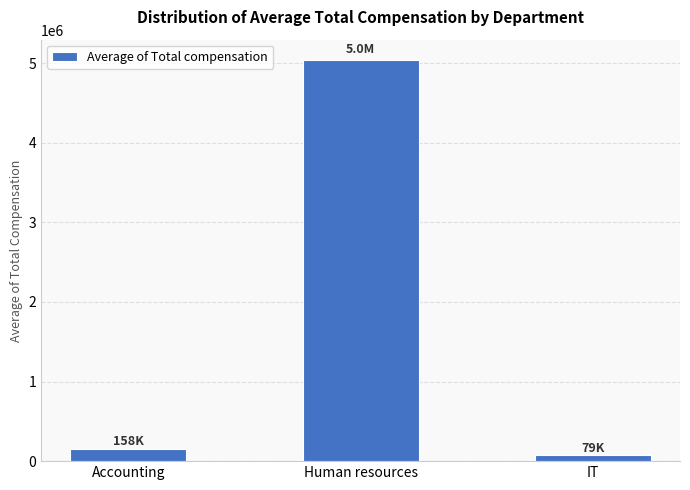

What value does the data have at Human resources?

5042500.5